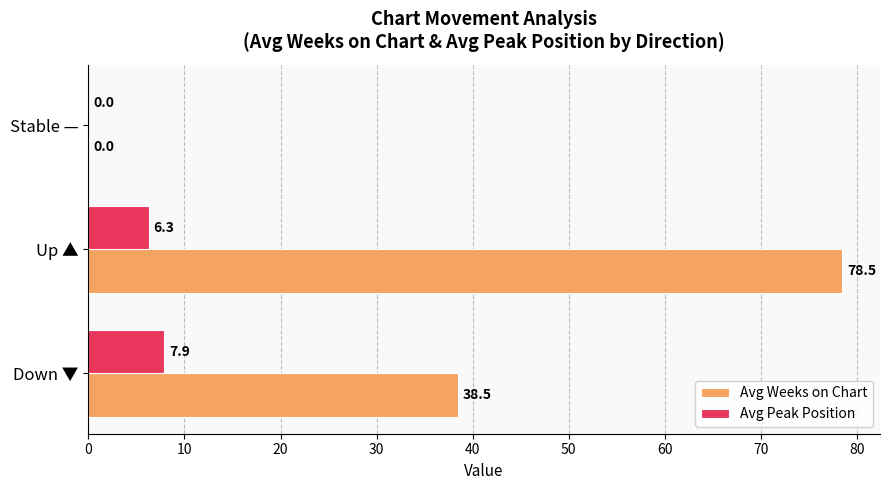

What are all the series names shown in the legend?

Avg Weeks on Chart, Avg Peak Position